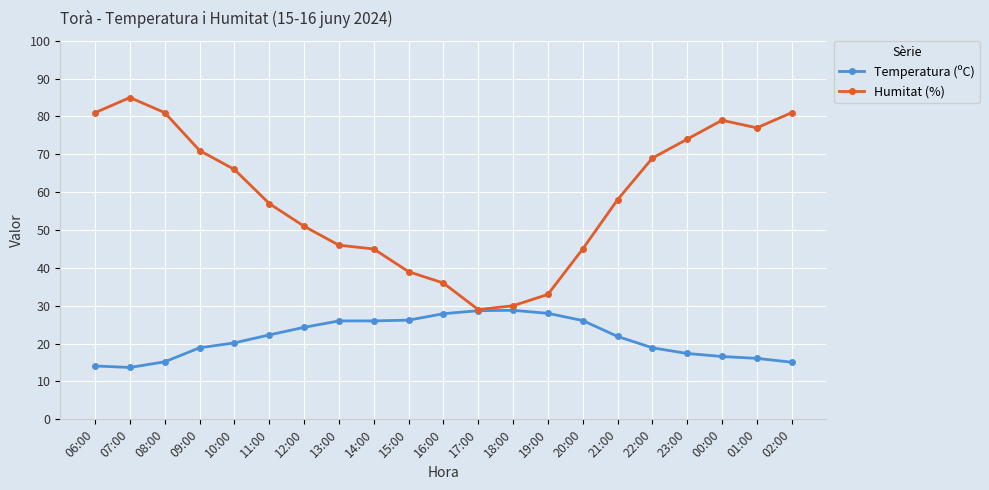

At 08:00, list the series in order from smallest to largest.

Temperatura (ºC), Humitat (%)